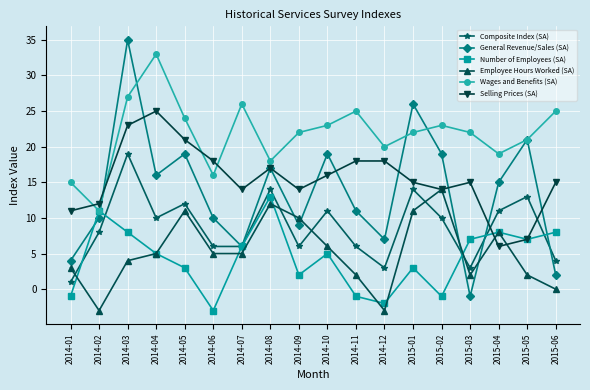

What is the label of the 18th point from the left?

2015-06